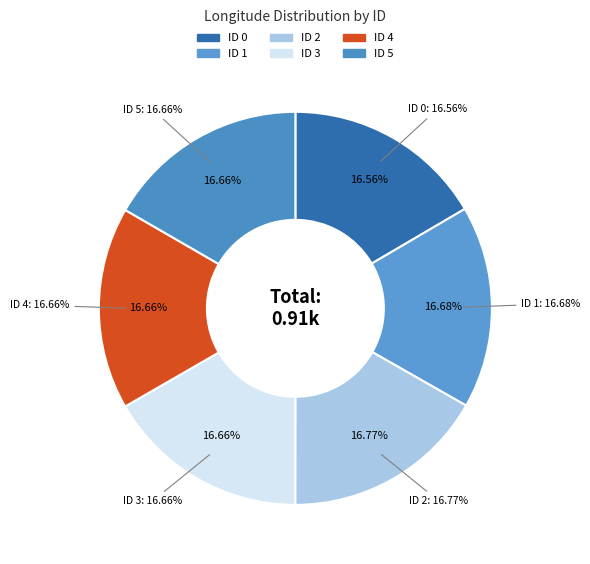

Which slice is the largest?

ID 2